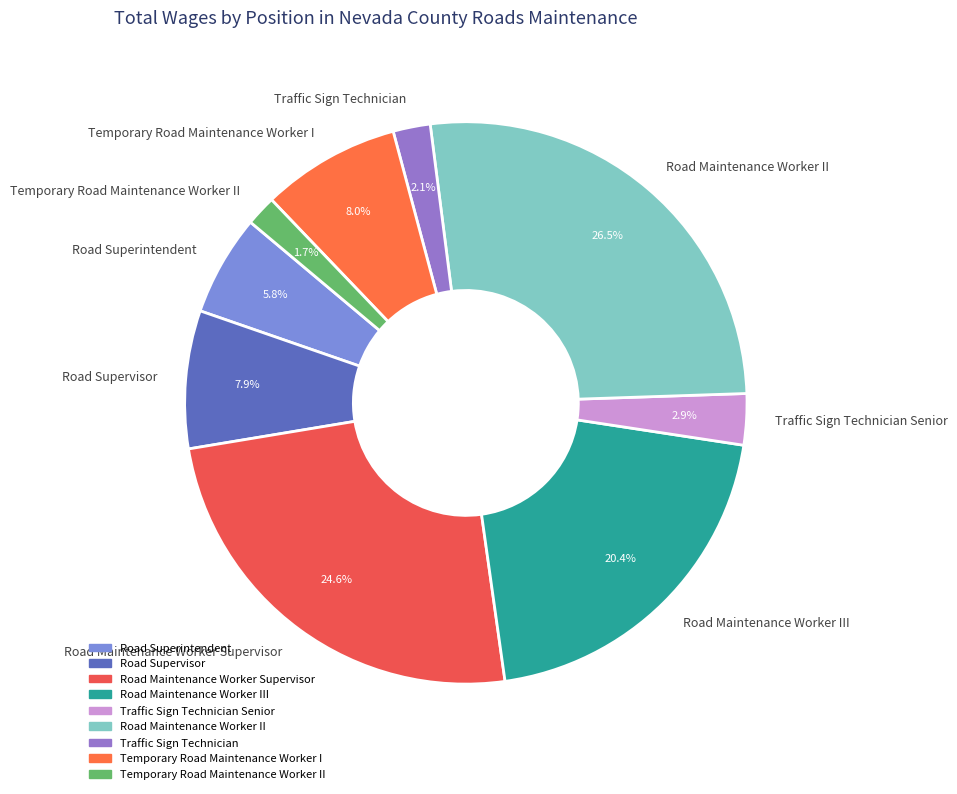

Between Temporary Road Maintenance Worker I and Road Maintenance Worker II, which is larger?

Road Maintenance Worker II